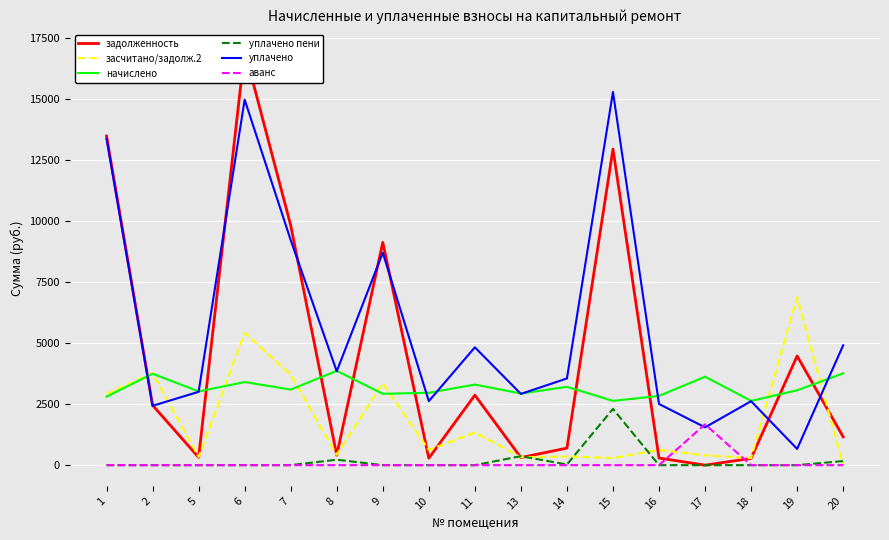

How many categories are shown in the chart?

17